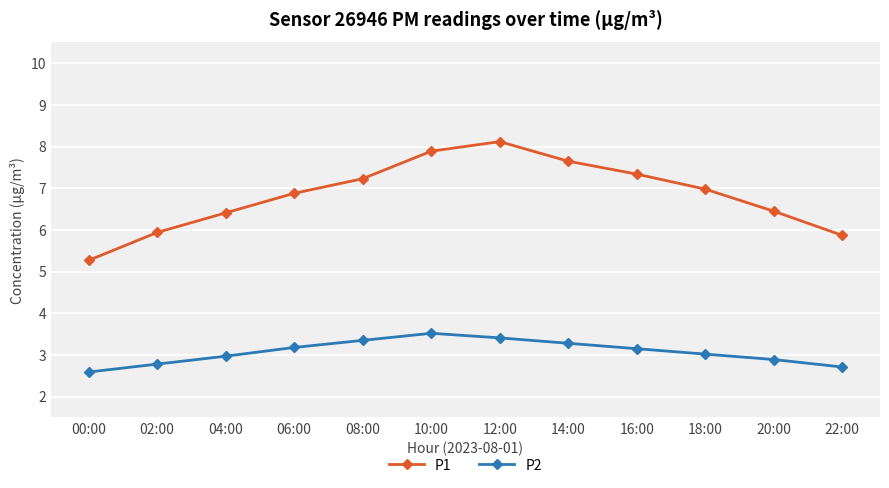

List the series in order of their overall mean, lowest first.

P2, P1